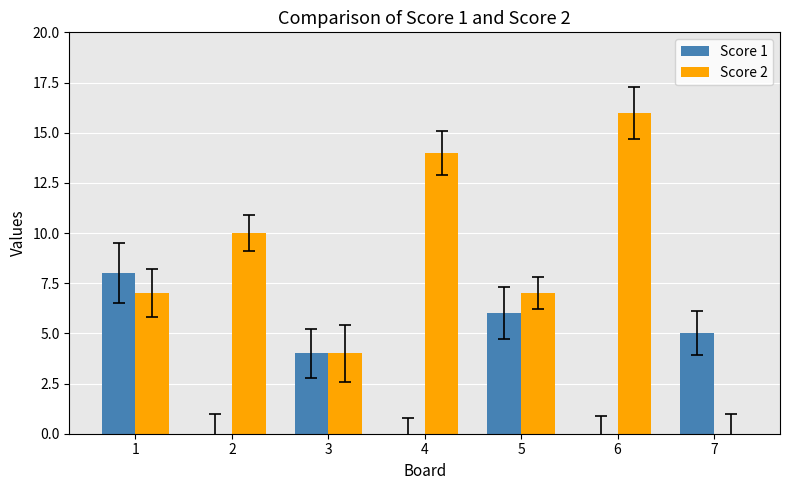

True or false: Score 1 has a value of -5 at 4.

False